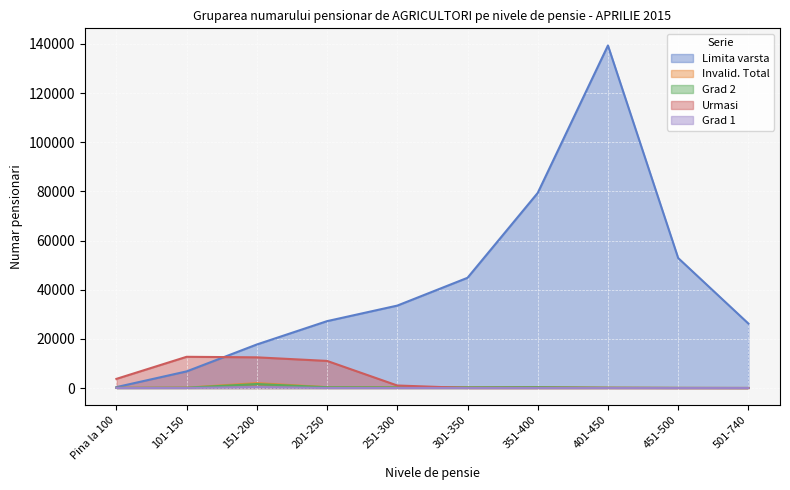

Reading right to left, what are all the values shown in this chart?

Limita varsta: 26212	52871	139342	79361	44832	33526	27204	17710	6759	367
Invalid. Total: 13	42	127	332	277	283	340	2001	145	75
Grad 2: 13	42	113	323	266	265	320	1619	125	61
Urmasi: 0	4	13	11	15	1021	11024	12479	12699	3716
Grad 1: 0	0	14	9	11	18	20	382	20	14